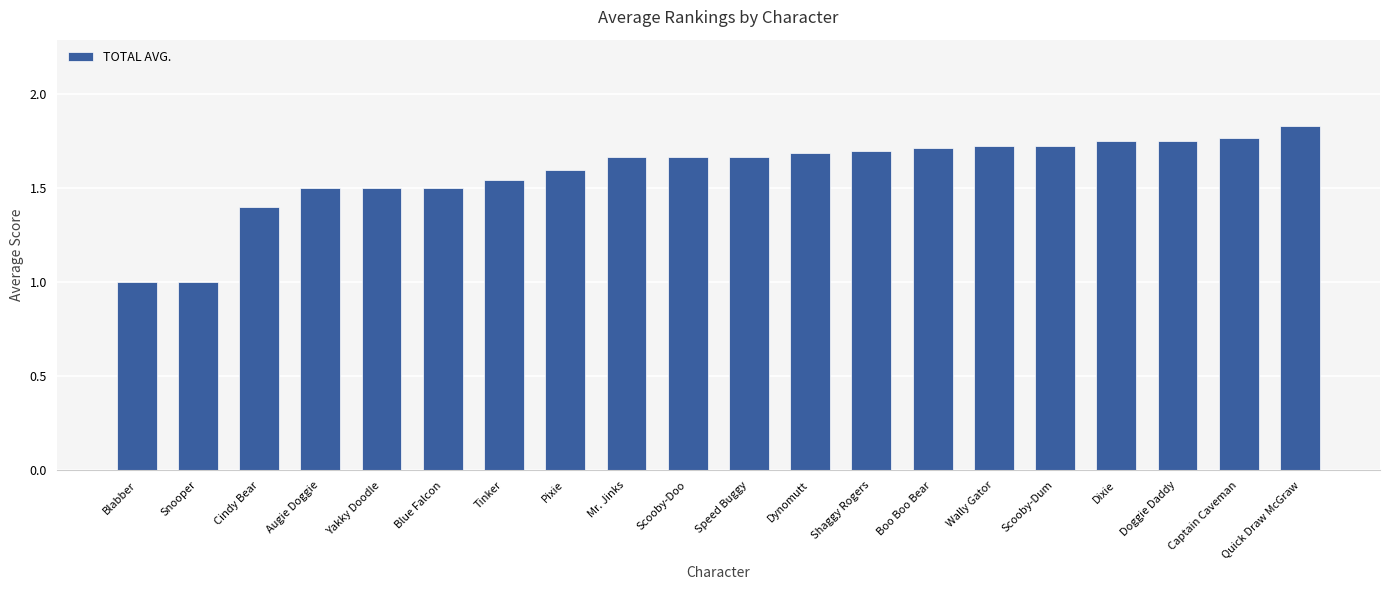

Which has a higher value, Scooby-Dum or Mr. Jinks?

Scooby-Dum